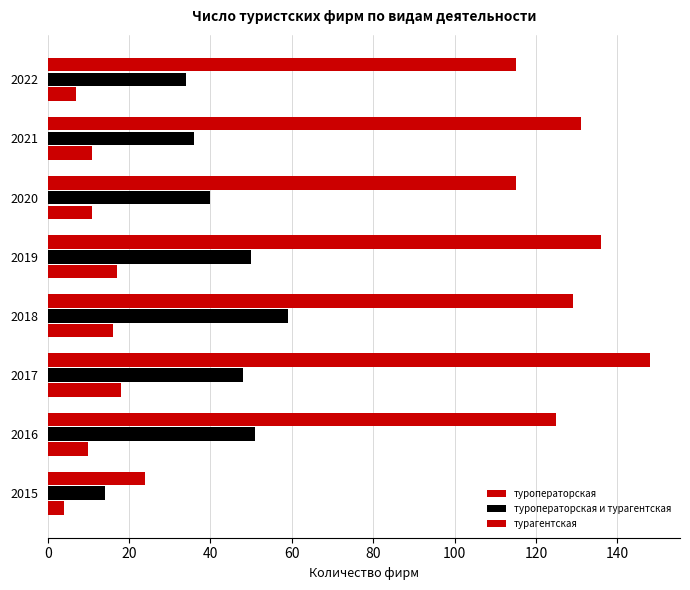

What is the highest value of the туроператорская series?

18